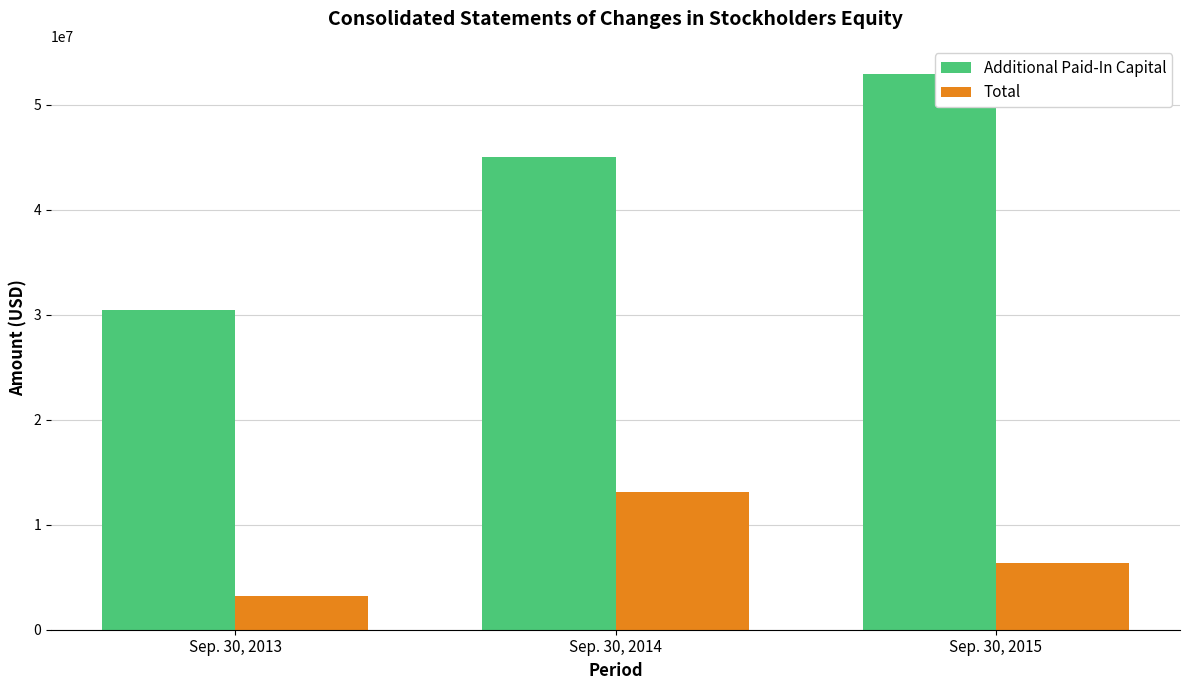

List the series in order of their peak value, lowest first.

Total, Additional Paid-In Capital